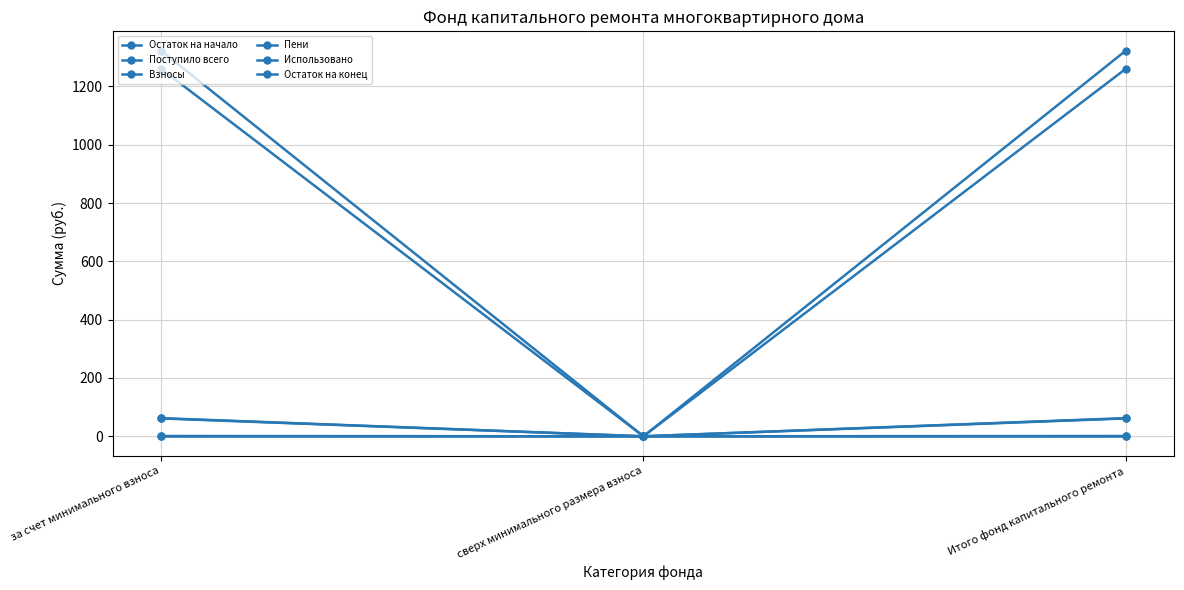

Reading left to right, extract all data points from this chart.

Остаток на начало: 1260.3	0.0	1260.3
Поступило всего: 62.3	0.0	62.3
Взносы: 61.3	0.0	61.3
Пени: 1.0	0.0	1.0
Использовано: 0.0	0.0	0.0
Остаток на конец: 1322.6	0.0	1322.6